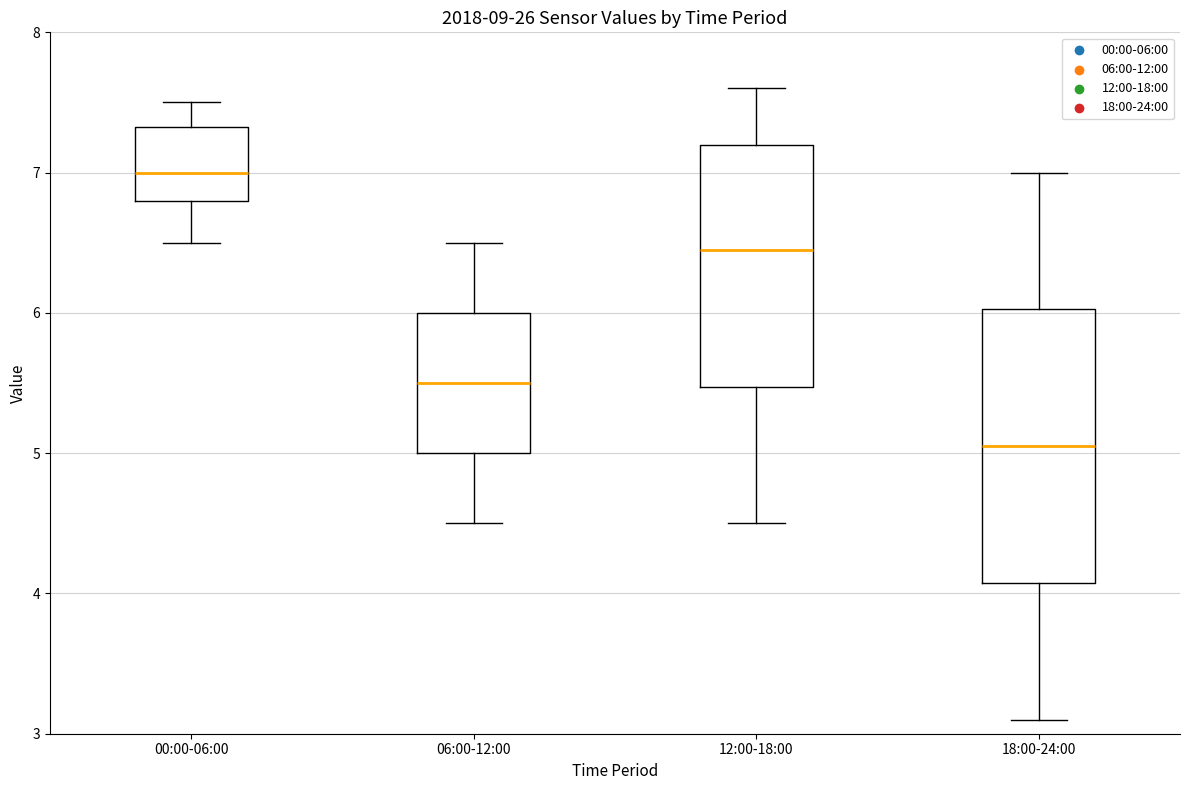

Reading left to right, transcribe this box plot: for each box, give where its median line is, the range the box spans, and where its two whiskers end, as read against the y-axis. The values are not printed on the chart, so give them approximately, as read against the axis.

00:00-06:00: median 7.0, box 6.8 to 7.3, whiskers 6.5 to 7.5
06:00-12:00: median 5.5, box 5.0 to 6.0, whiskers 4.5 to 6.5
12:00-18:00: median 6.5, box 5.5 to 7.2, whiskers 4.5 to 7.6
18:00-24:00: median 5.1, box 4.1 to 6.0, whiskers 3.1 to 7.0